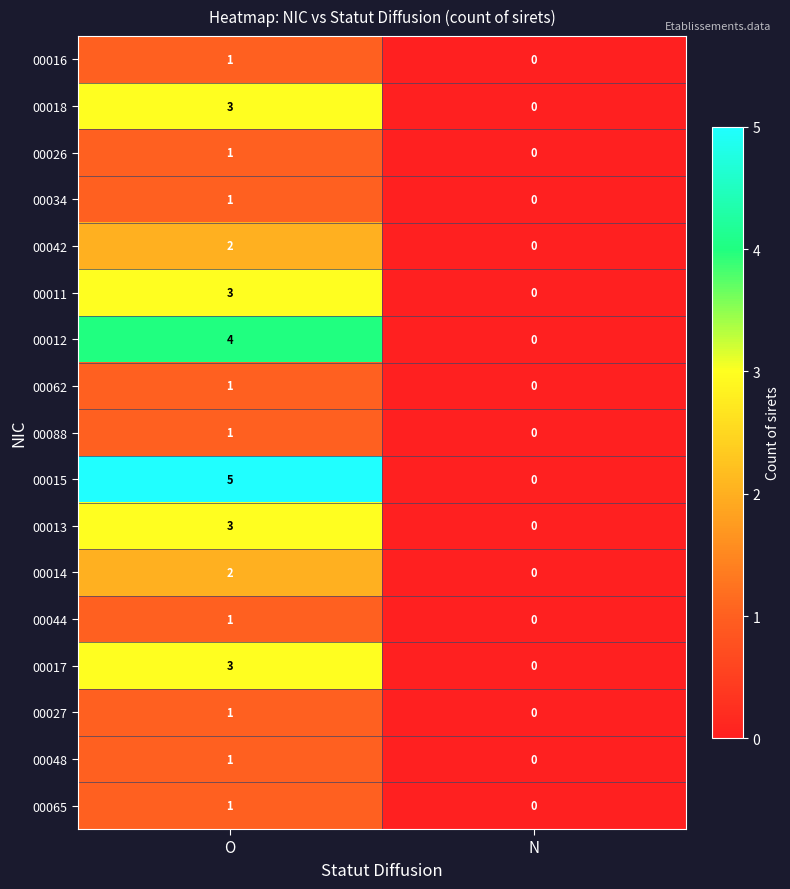

Is it true that 00048 equals 0 at N?

True